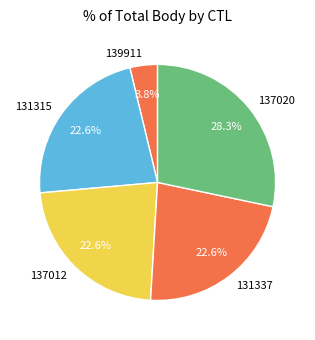

Is 137020 the majority of the pie?

No